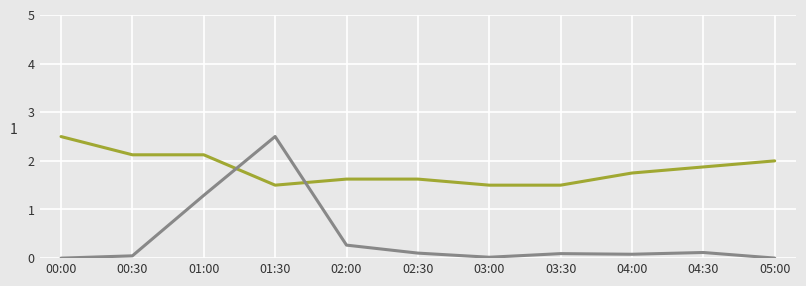

What is the total value across all series at 03:00?

1.5